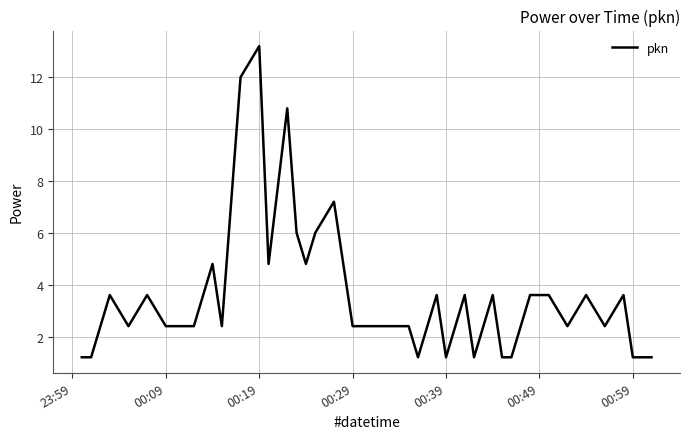

What is the greatest value displayed?

13.2